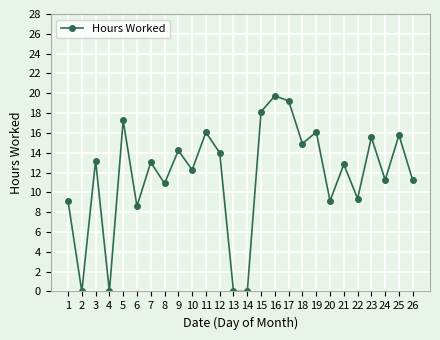

What is the maximum value shown in the chart?

19.7